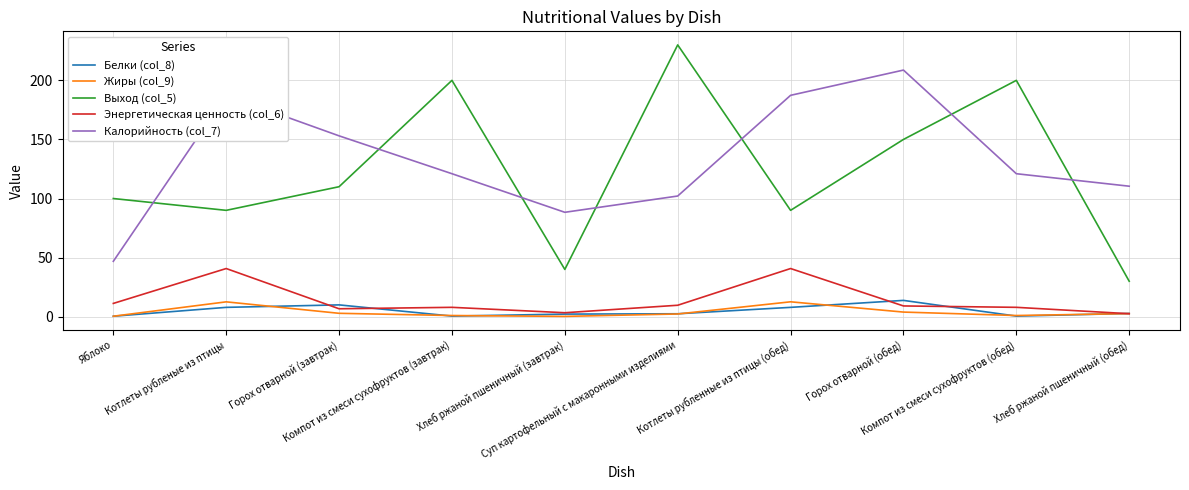

True or false: Калорийность (col_7) has a value of 273.4 at Котлеты рубленые из птицы.

False